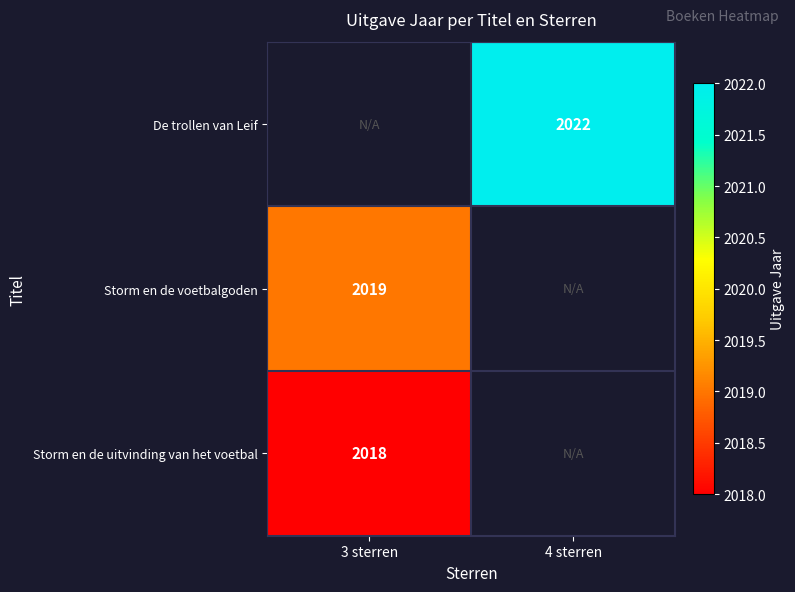

Is the value of Storm en de voetbalgoden at 3 sterren greater than the value of Storm en de uitvinding van het voetbal at 3 sterren?

Yes